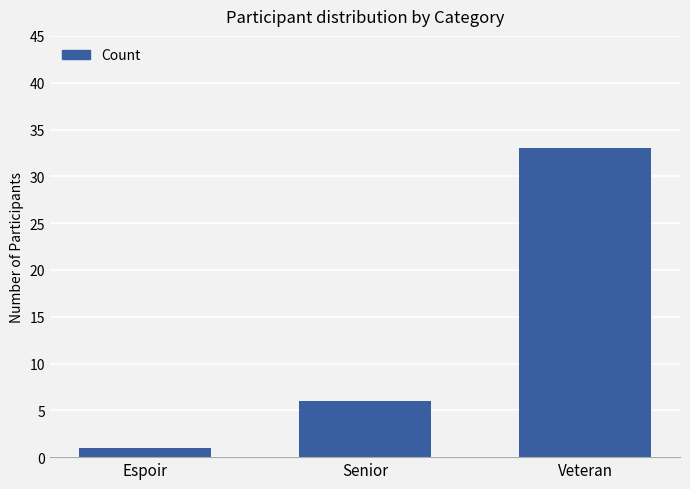

Reading left to right, what are all the values shown in this chart?

Espoir=1	Senior=6	Veteran=33